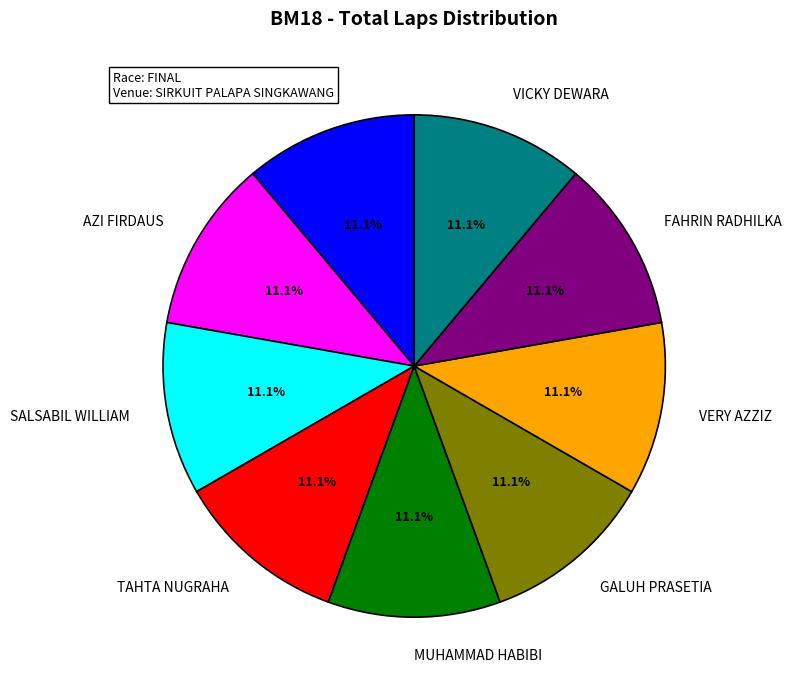

What percentage is the AZI FIRDAUS slice, to the nearest percent?

11%